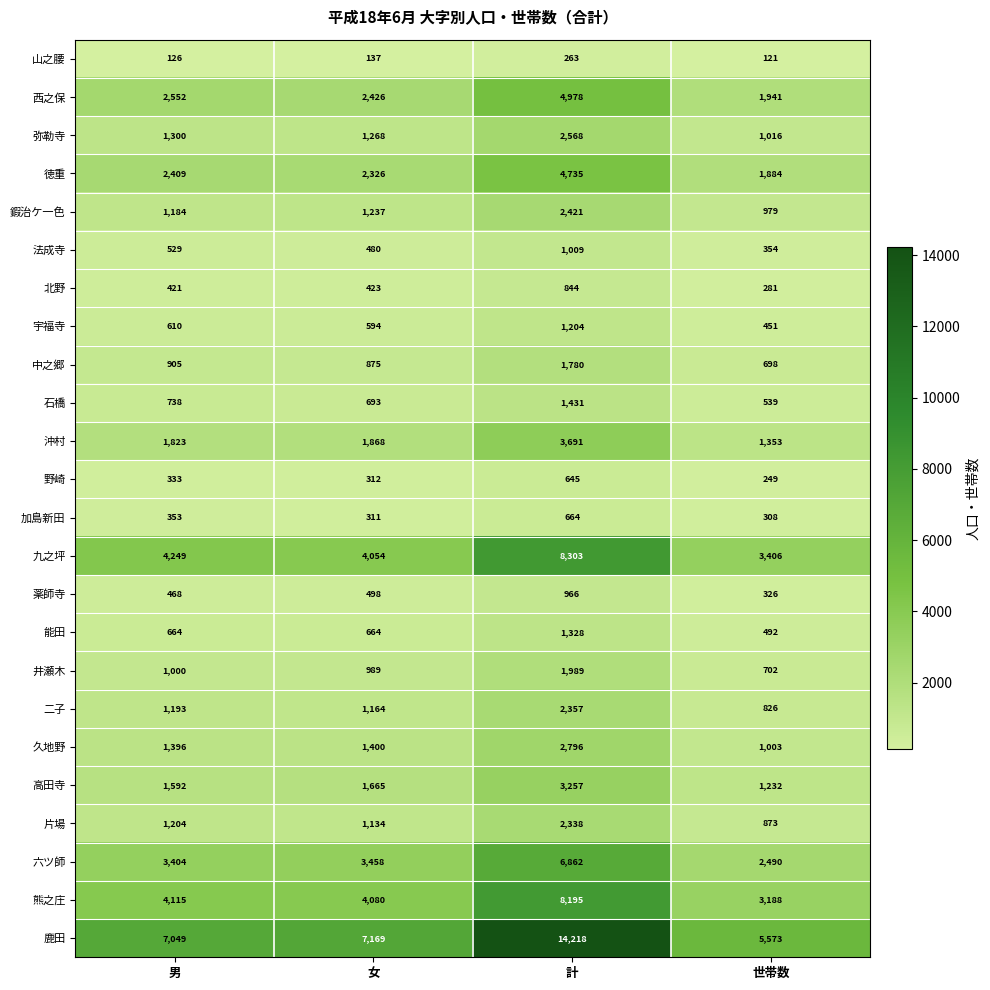

Rank the series at 男 from highest to lowest value.

鹿田, 九之坪, 熊之庄, 六ツ師, 西之保, 徳重, 沖村, 高田寺, 久地野, 弥勒寺, 片場, 二子, 鍜治ケ一色, 井瀬木, 中之郷, 石橋, 能田, 宇福寺, 法成寺, 薬師寺, 北野, 加島新田, 野崎, 山之腰